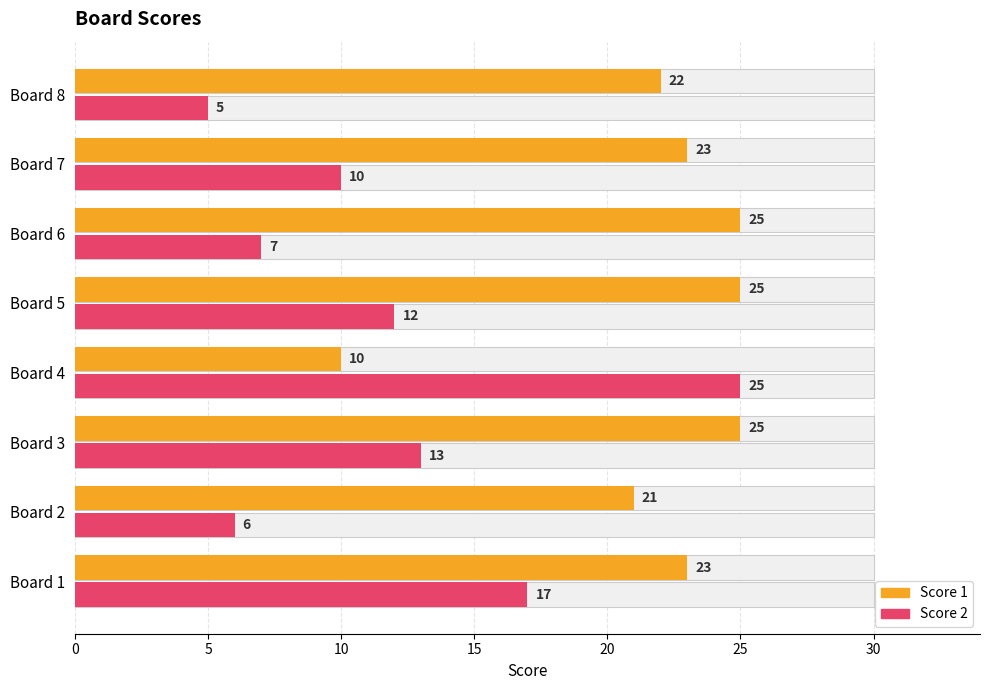

Are the bars horizontal?

Yes